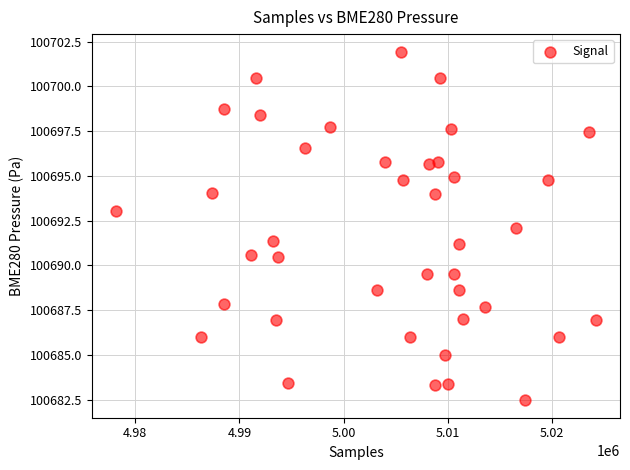

What is the range of Y values (max minus min)?

19.5